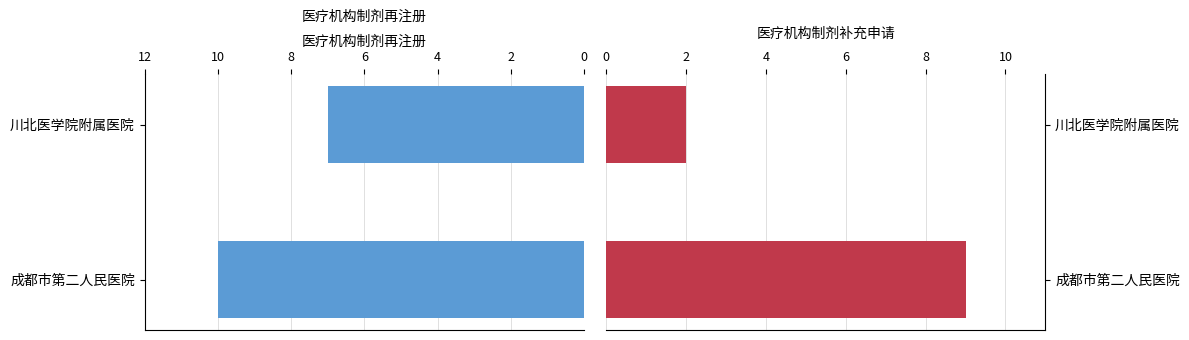

Read the 医疗机构制剂补充申请 value at 成都市第二人民医院.

9